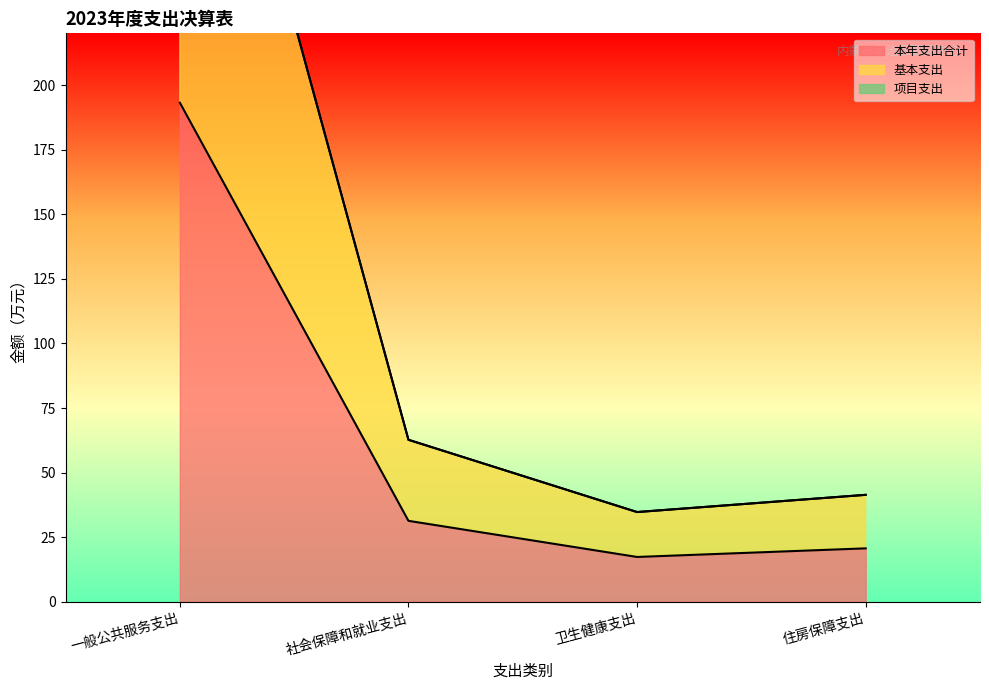

Rank the series at 社会保障和就业支出 from lowest to highest value.

本年支出合计, 基本支出